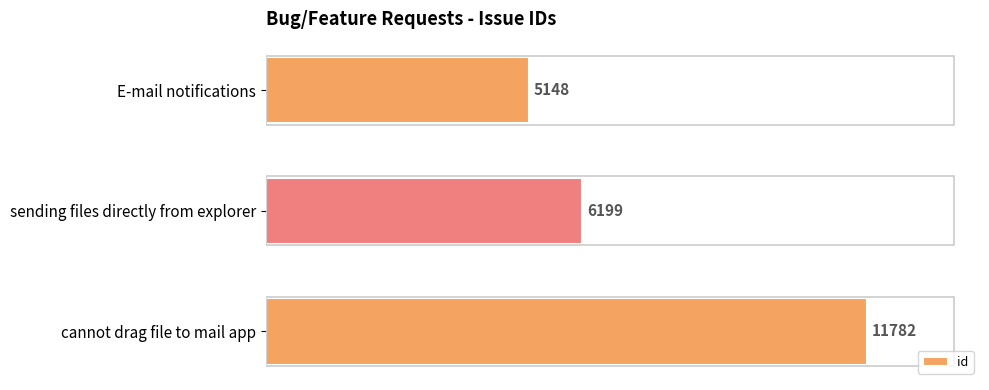

Count the values in the range 5148 to 11782.

3